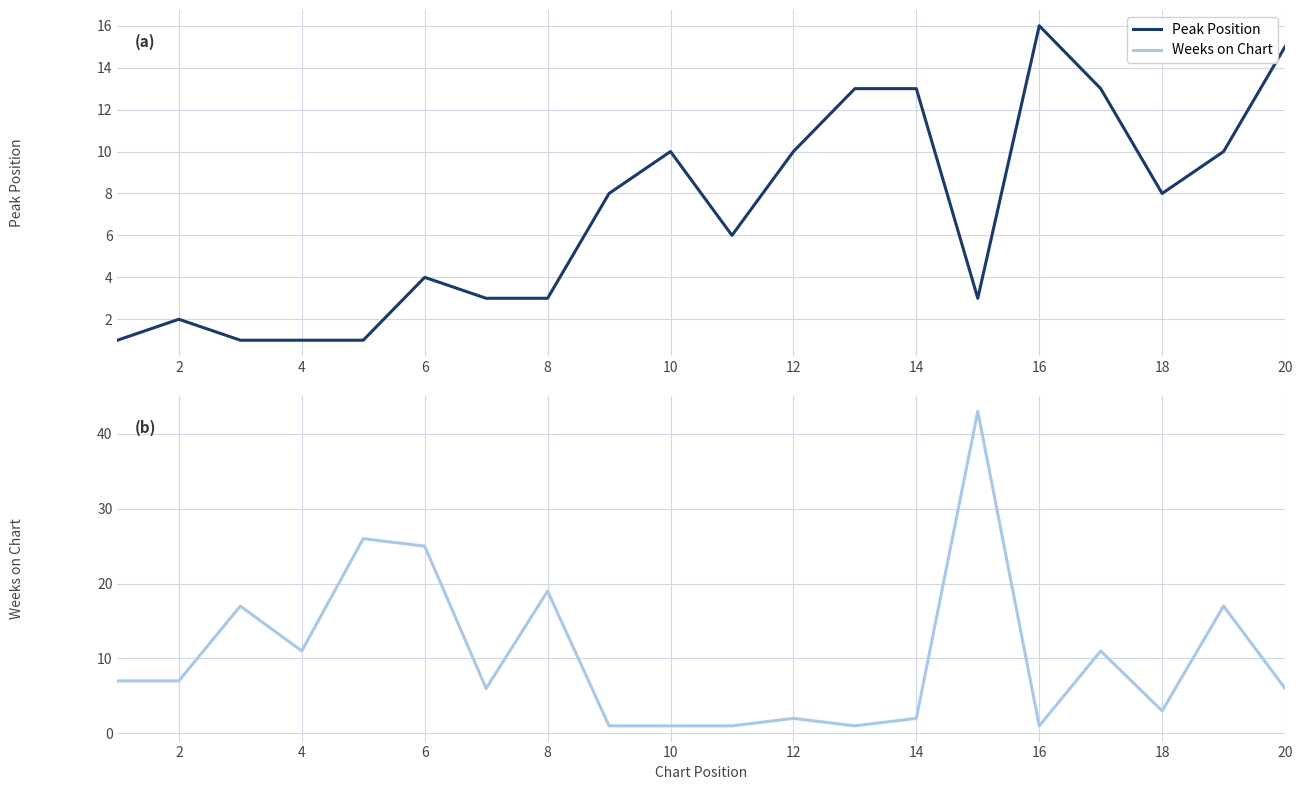

True or false: Peak Position has a value of 1 at 2.

False